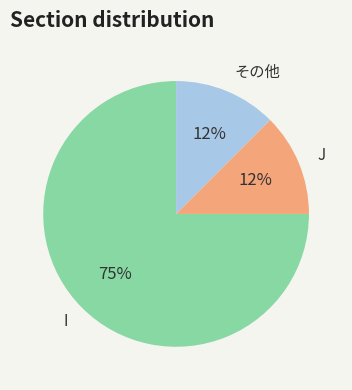

The J slice represents 12% of the pie. True or false?

True